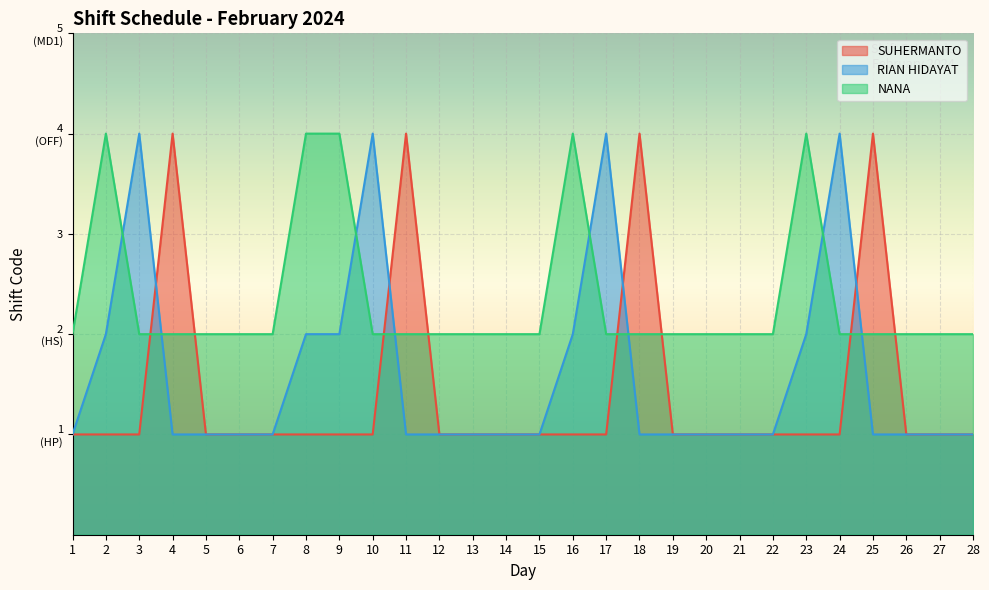

The RIAN HIDAYAT series shows 1 at 21. True or false?

True